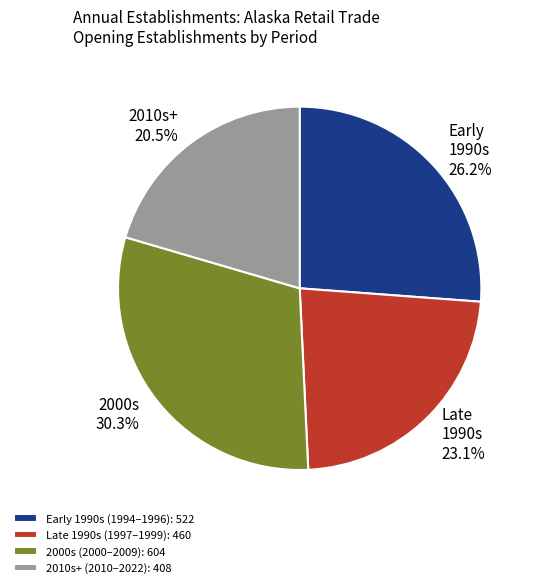

Which category has the smallest portion of the pie?

2010s+ (2010–2022): 408